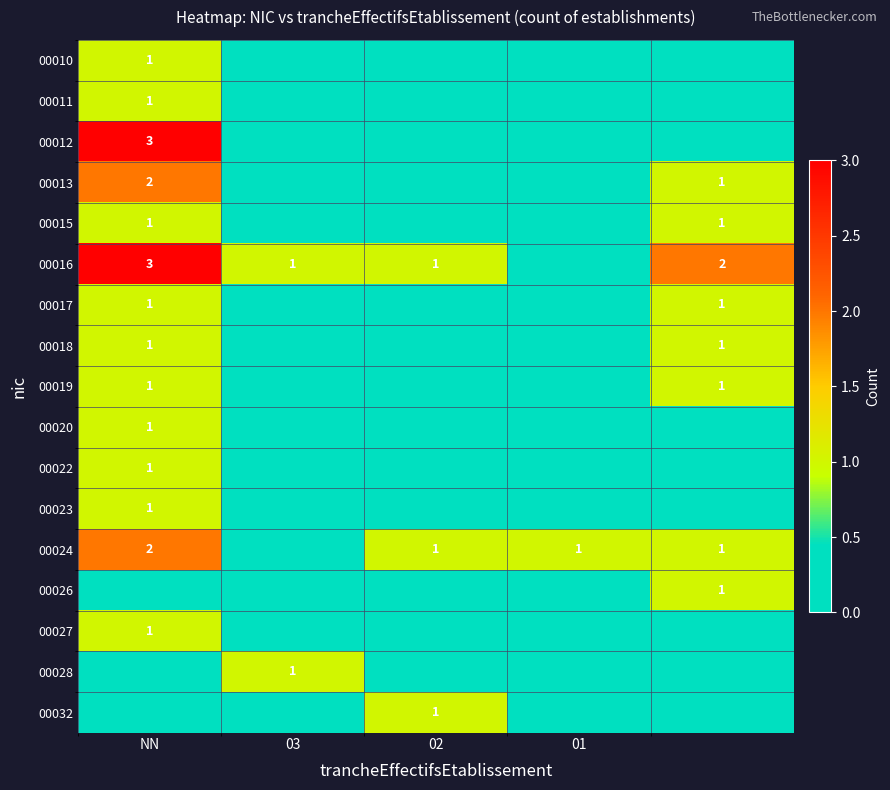

Which has a higher value, 4 or 02?

4